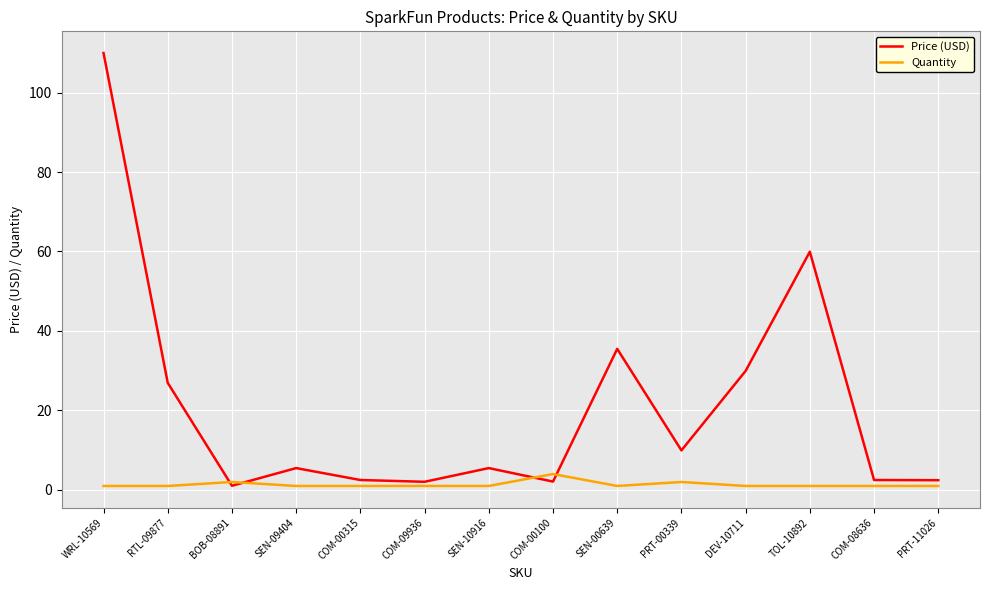

At which label is Price (USD) closest to 55?

TOL-10892